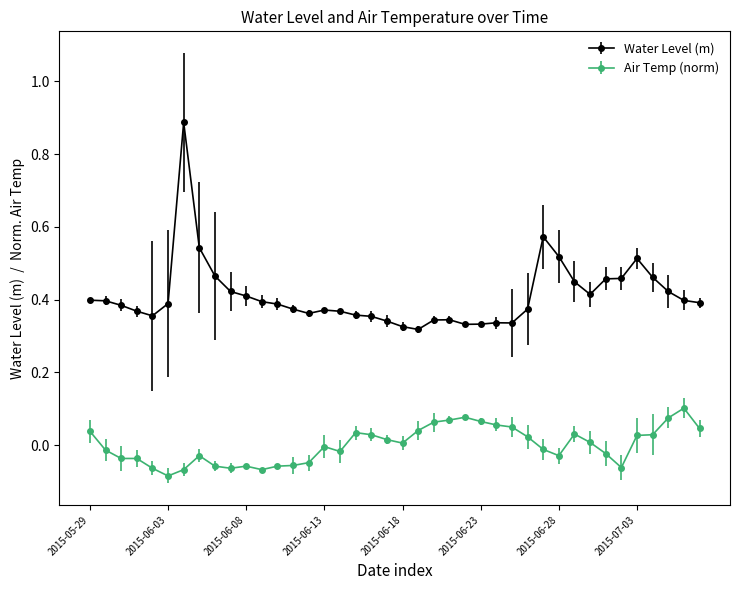

What is the sum of all Water Level (m) values?

16.4